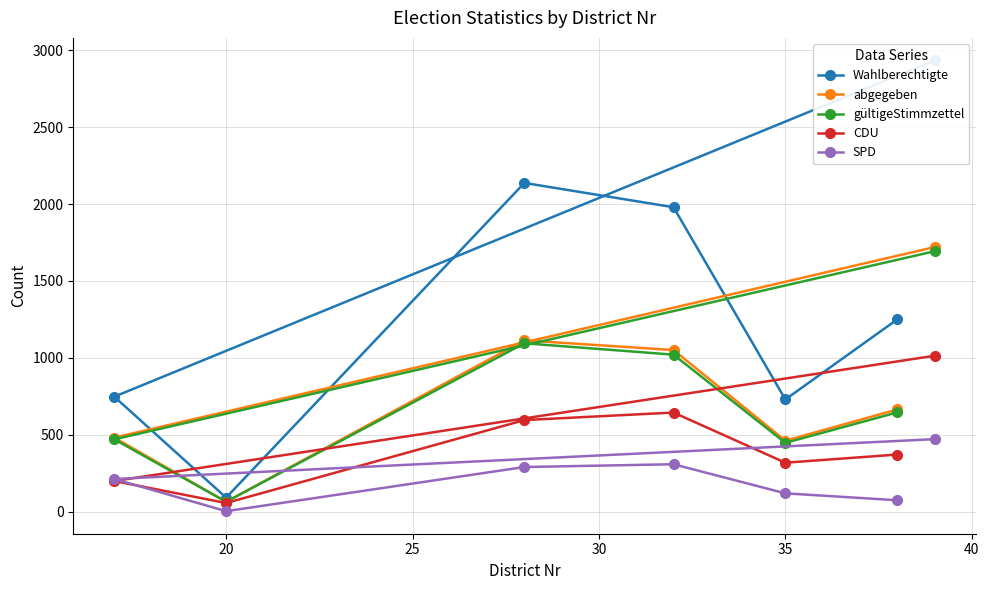

How many values in the abgegeben series exceed 665?

3